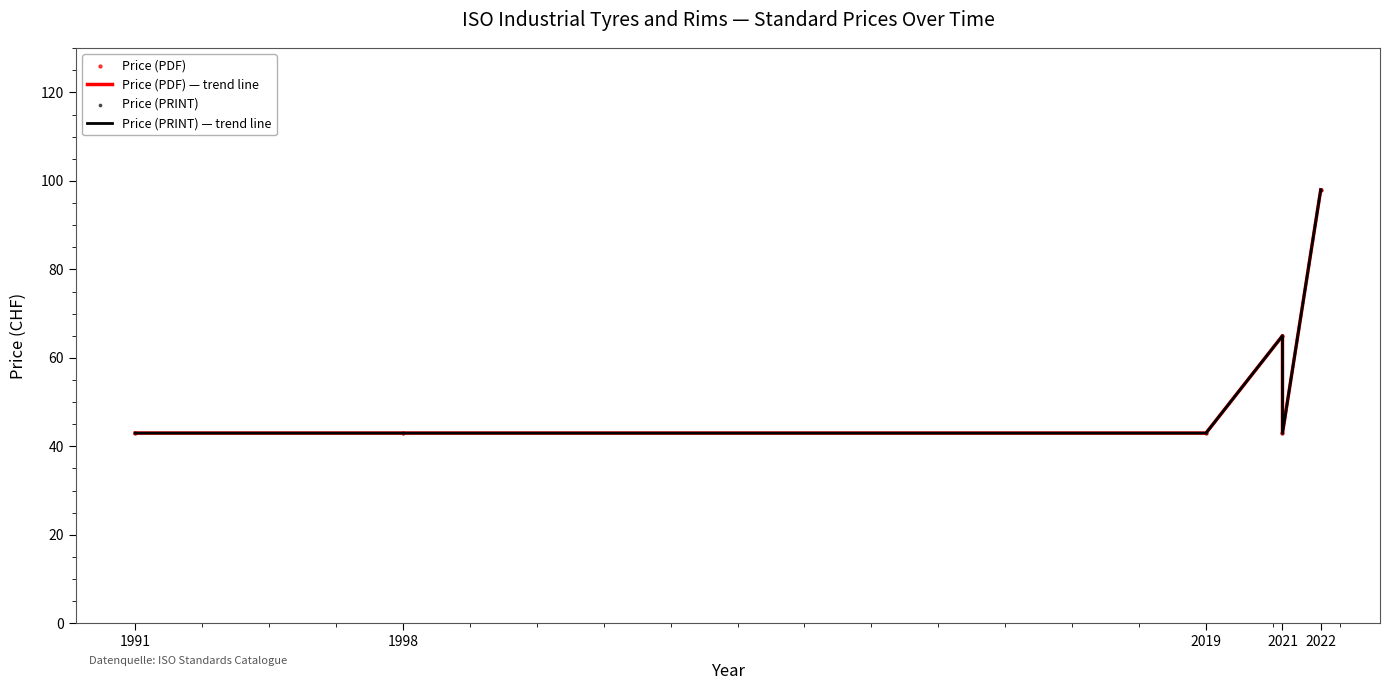

Which series contains the highest Y value?

Price (PDF) — trend line